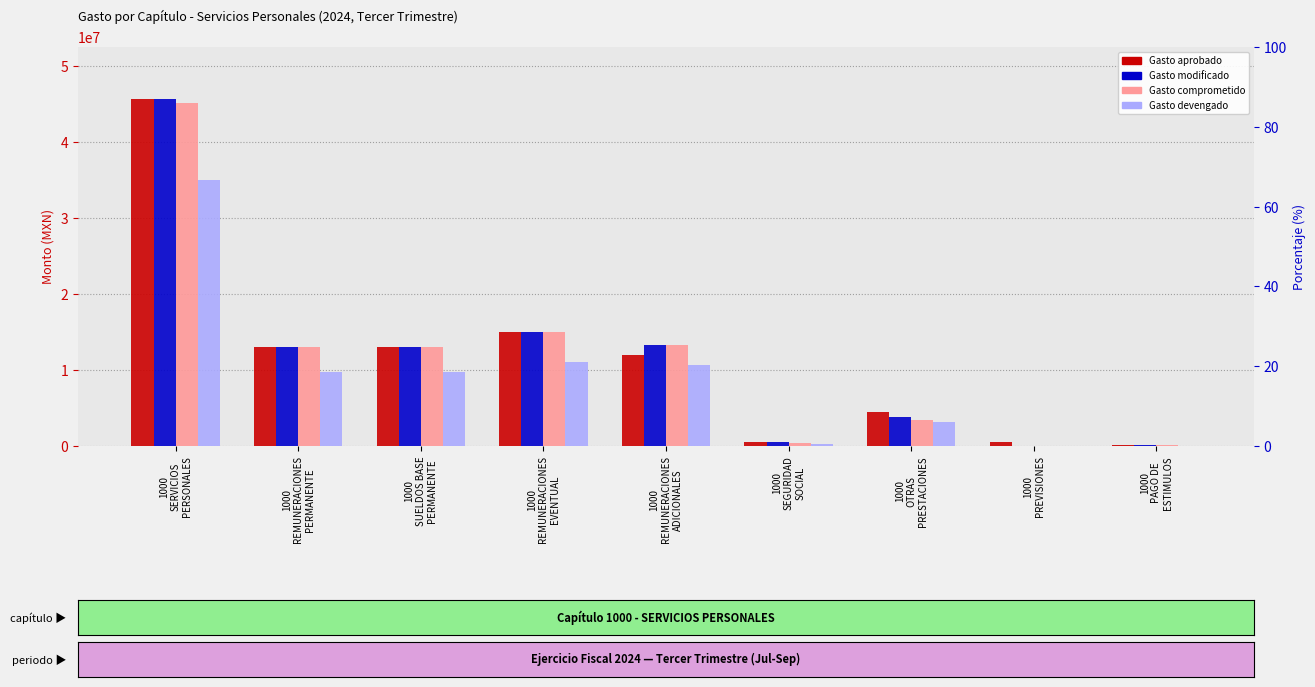

Which has a higher value, 1000
PAGO DE
ESTIMULOS or 1000
SERVICIOS
PERSONALES?

1000
SERVICIOS
PERSONALES